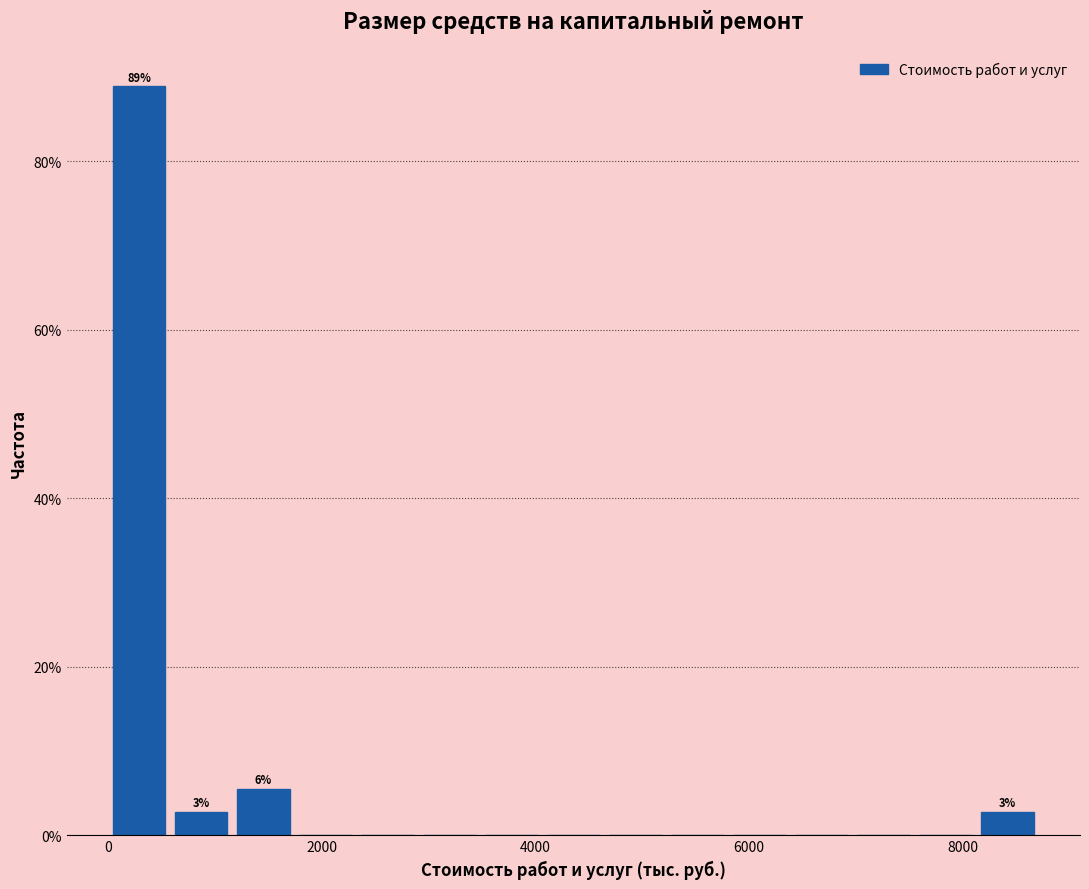

Read against the x-axis, roughly where is the centre of the tallest bar?

200